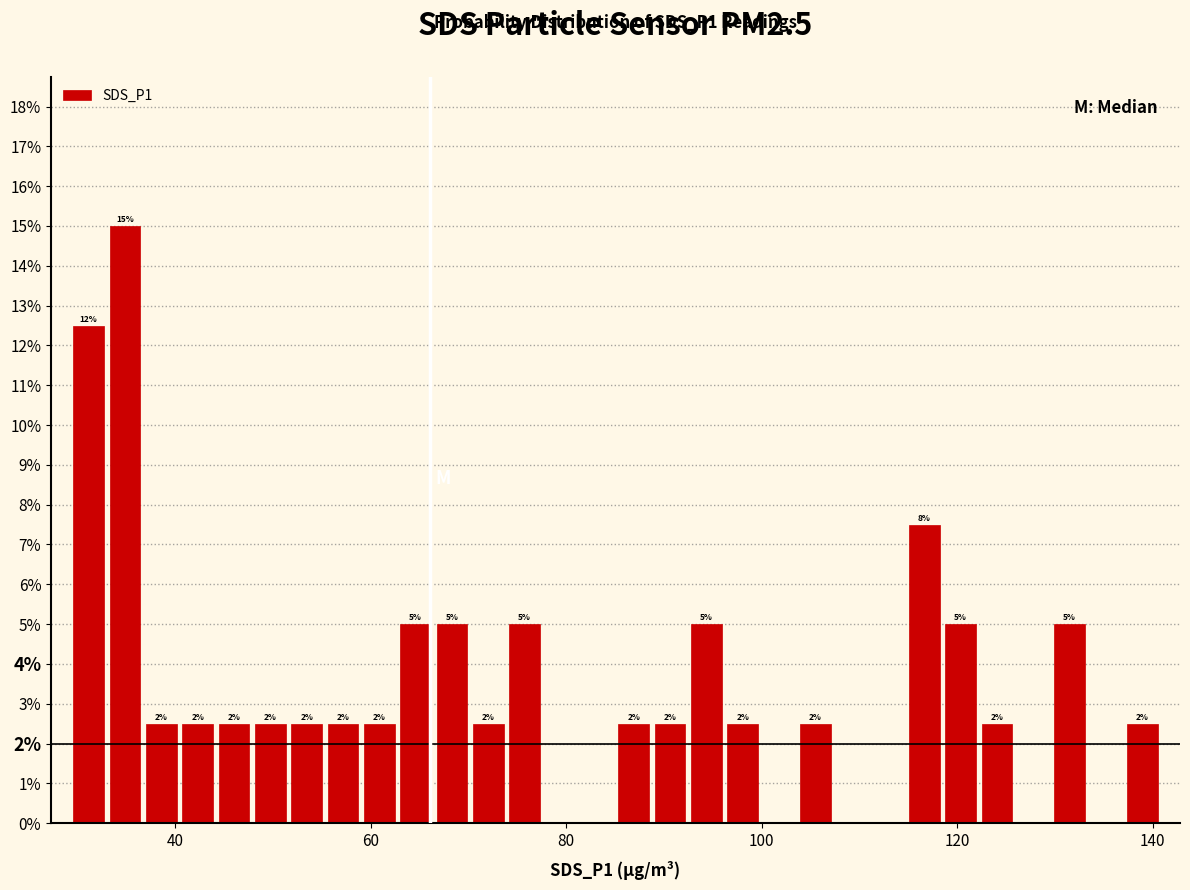

Around what value on the x-axis is the tallest bar? Give the approximate position of its centre, as read against the axis.

34